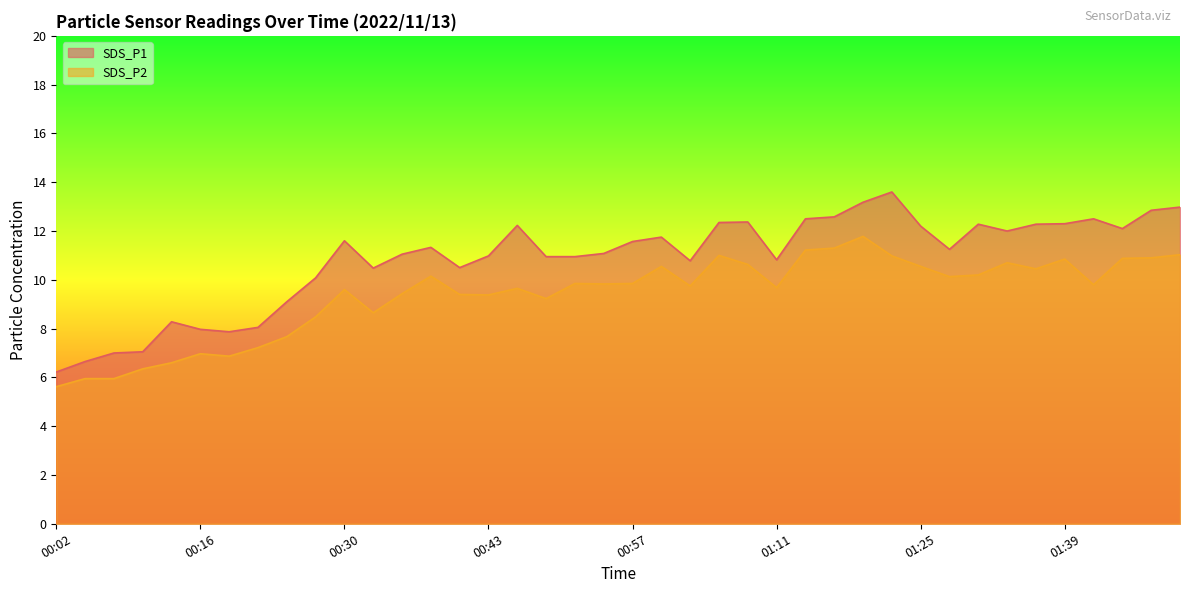

What is the highest value of the SDS_P2 series?

11.8